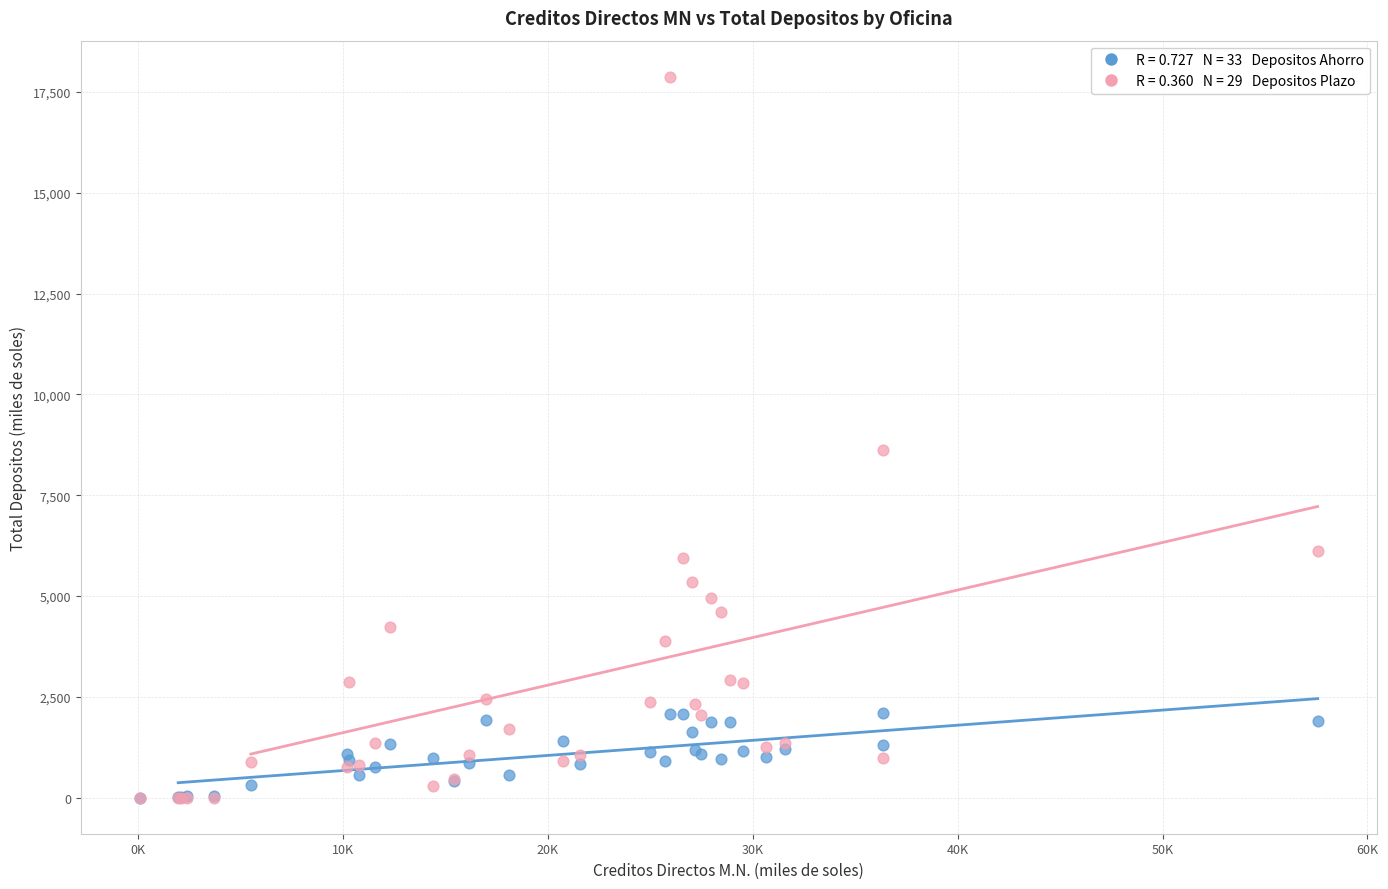

Across all series, what Y value is closest to 8937?

8616.1